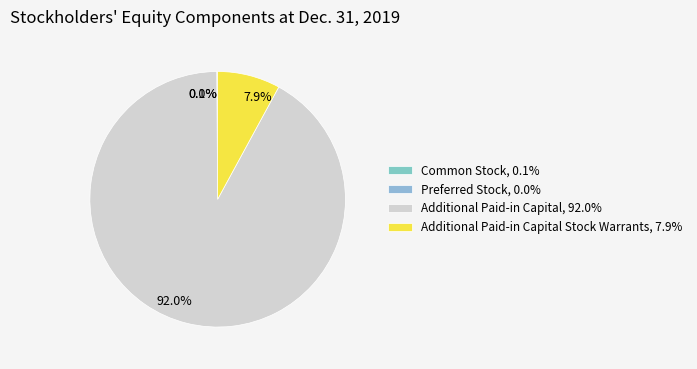

How much of the chart is everything except 92.0%?

8.0%